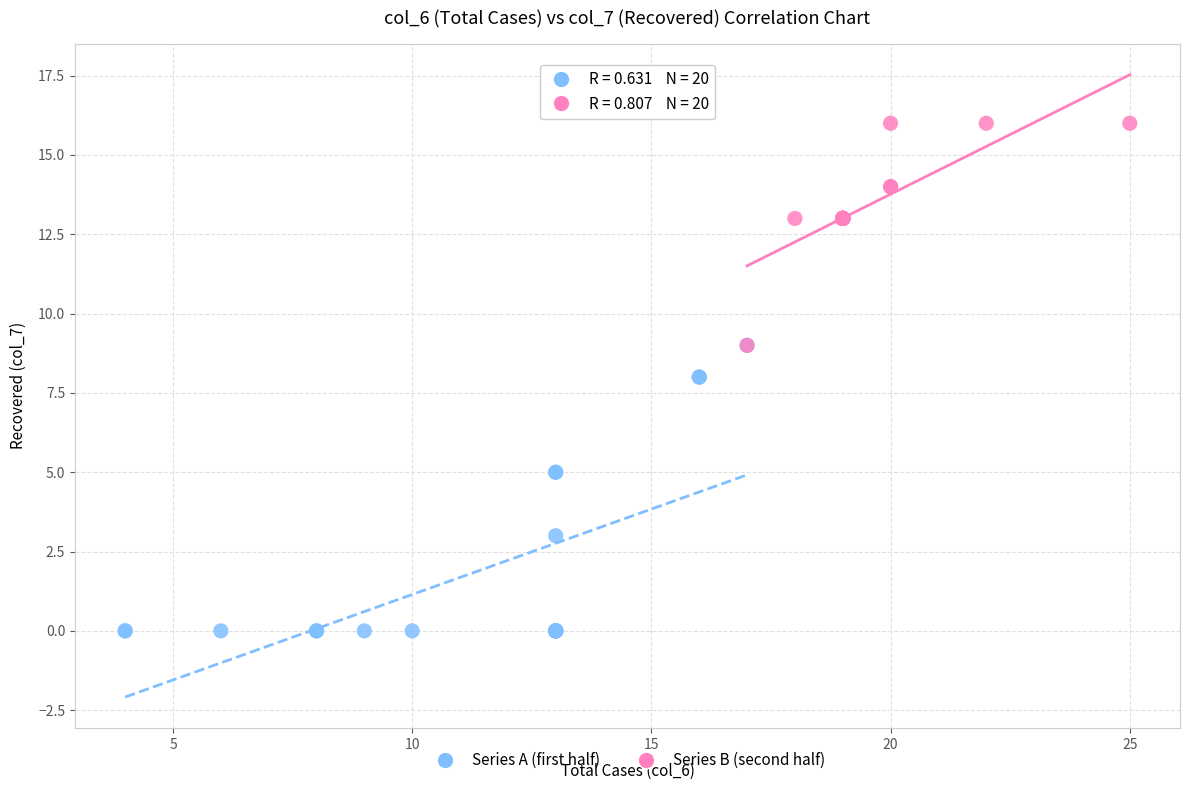

Which series reaches the maximum Y coordinate?

Series B (second half)